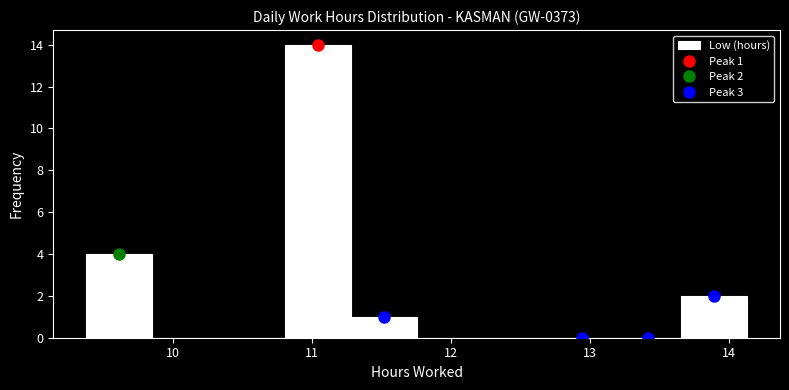

Over which range of the x-axis is the bar tallest?

10.8 to 11.3